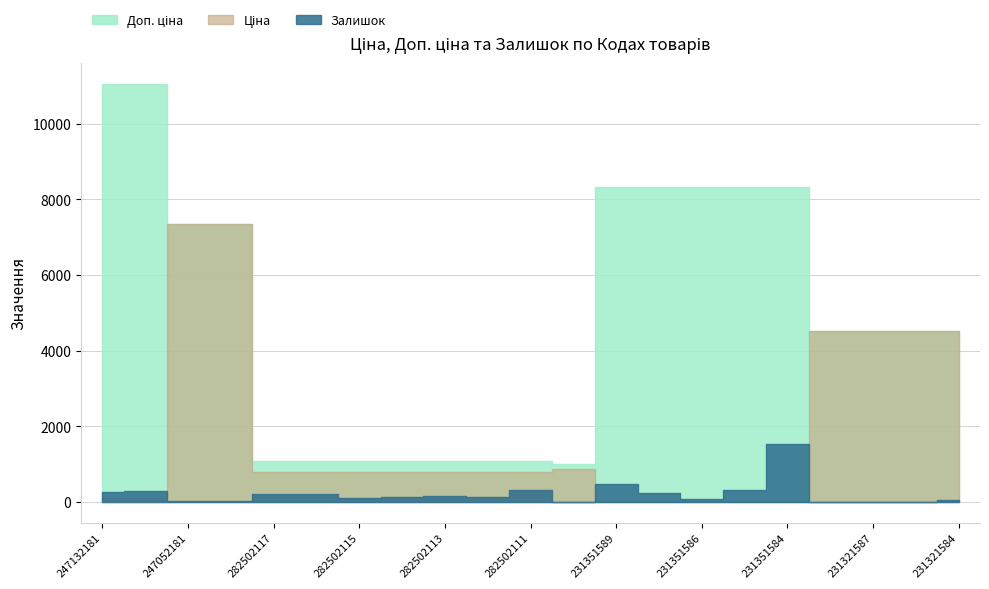

Which category has the highest value in the Залишок series?

231351584